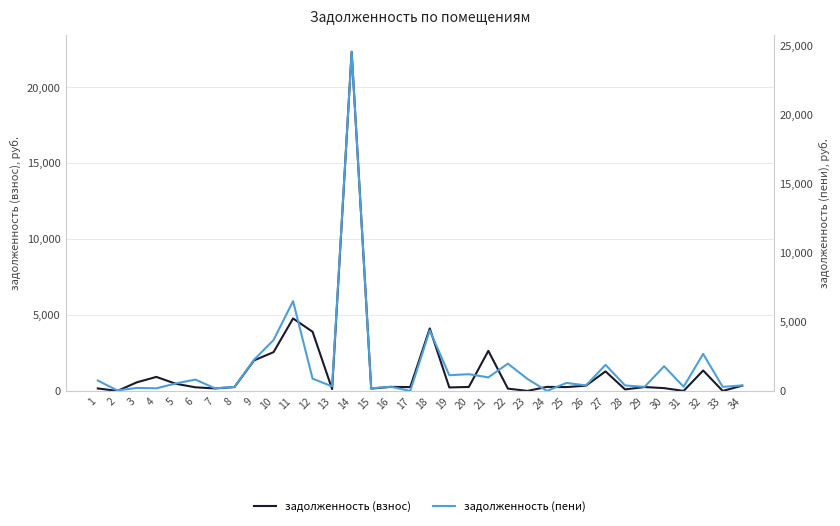

Where is задолженность (взнос) nearest to the value 11177?

11